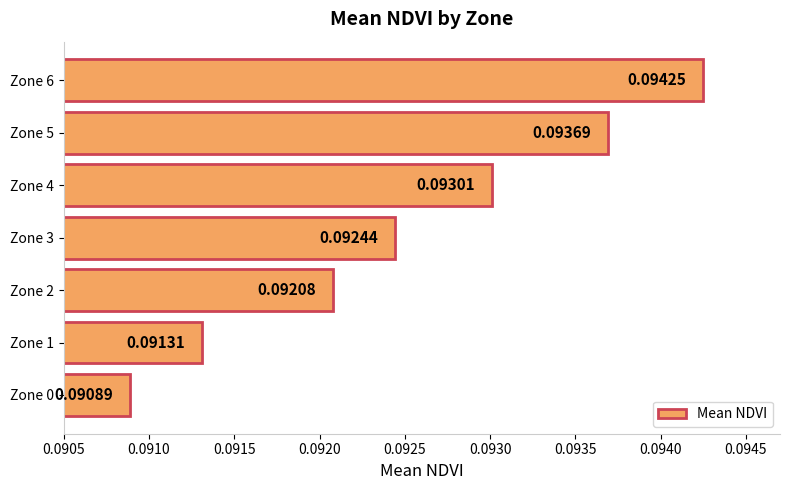

What is the sum of all values?

0.6